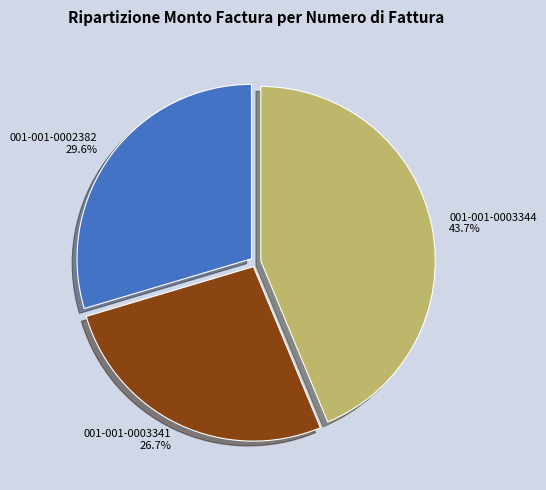

Rank the categories by value from highest to lowest.

001-001-0003344, 001-001-0002382, 001-001-0003341